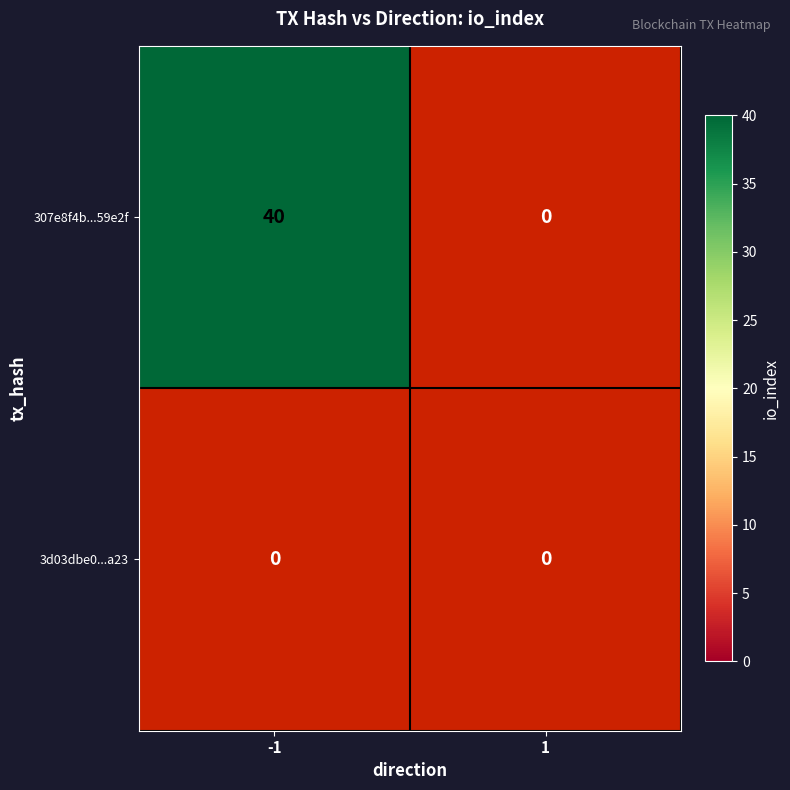

Reading left to right, transcribe all the data shown in this chart.

307e8f4b2c1f46ceb49897109da4d3411d59e2f: -1=40	1=0
3d03dbe0b9b0c53b5712490881b8bd2e05f6a23: -1=0	1=0